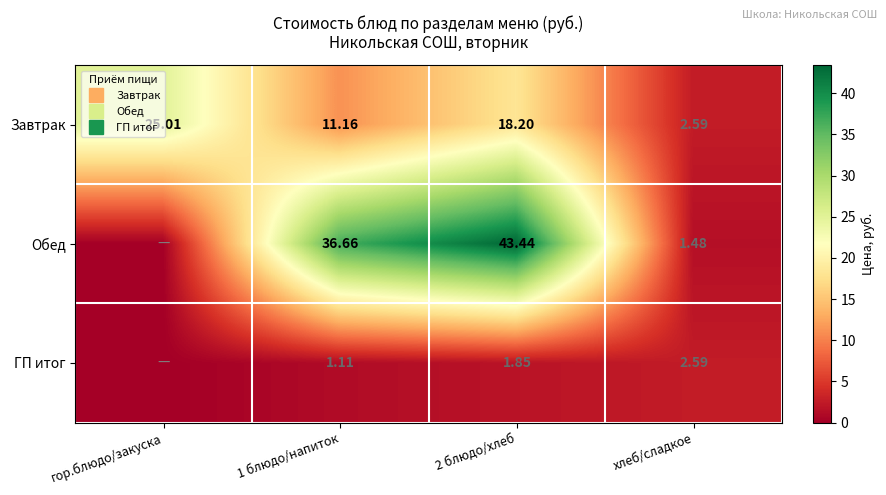

Count the number of data series in this chart.

3